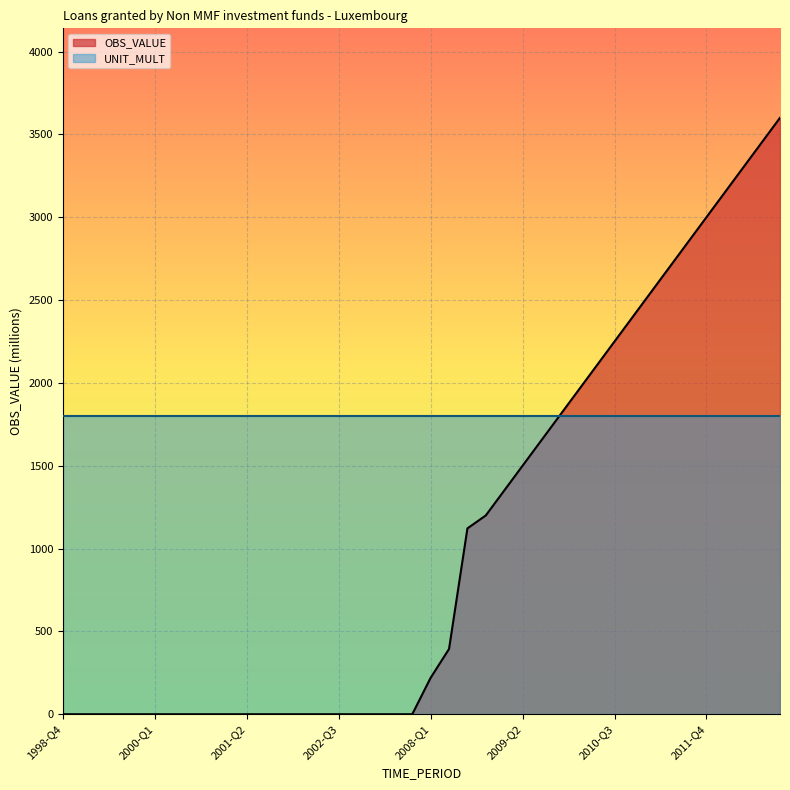

Reading left to right, what are all the values shown in this chart?

1998-Q4=0.0	1999-Q1=0.0	1999-Q2=0.0	1999-Q3=0.0	1999-Q4=0.0	2000-Q1=0.0	2000-Q2=0.0	2000-Q3=0.0	2000-Q4=0.0	2001-Q1=0.0	2001-Q2=0.0	2001-Q3=0.0	2001-Q4=0.0	2002-Q1=0.0	2002-Q2=0.0	2002-Q3=0.0	2002-Q4=0.0	2003-Q1=0.0	2003-Q2=0.0	2003-Q3=0.0	2008-Q1=220.2	2008-Q2=394.0	2008-Q3=1121.8	2008-Q4=1200.0	2009-Q1=1350.0	2009-Q2=1500.0	2009-Q3=1650.0	2009-Q4=1800.0	2010-Q1=1950.0	2010-Q2=2100.0	2010-Q3=2250.0	2010-Q4=2400.0	2011-Q1=2550.0	2011-Q2=2700.0	2011-Q3=2850.0	2011-Q4=3000.0	2012-Q1=3150.0	2012-Q2=3300.0	2012-Q3=3450.0	2012-Q4=3600.0